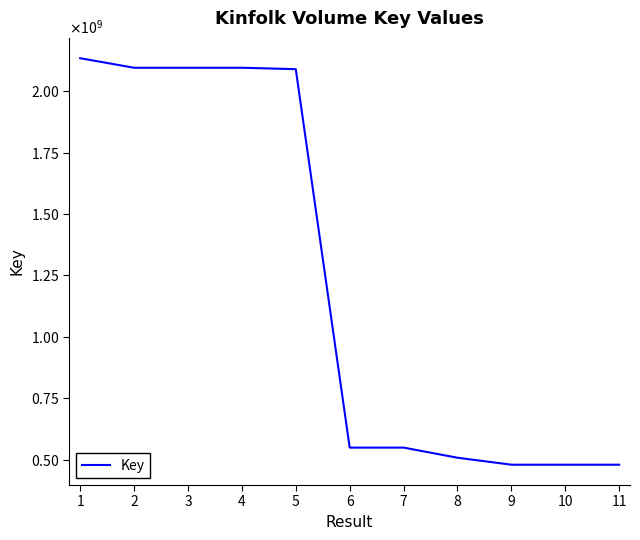

True or false: there are more than 1 points higher than both neighbors.

False